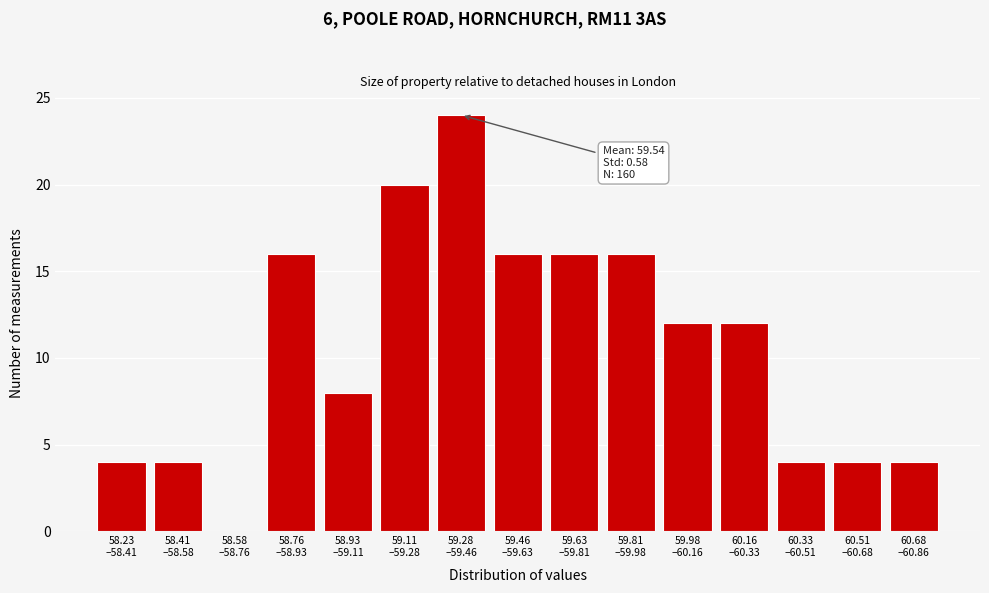

What is the greatest value displayed?

24